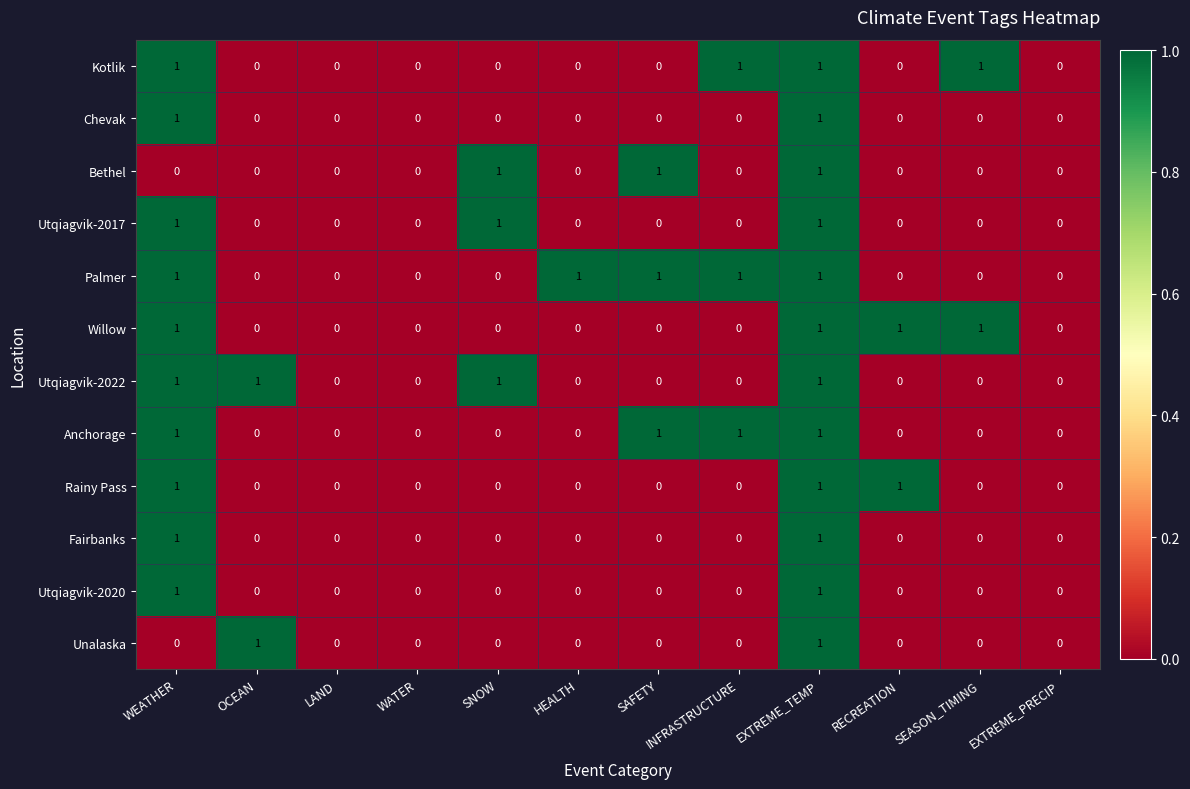

The Fairbanks series shows 0 at WATER. True or false?

True